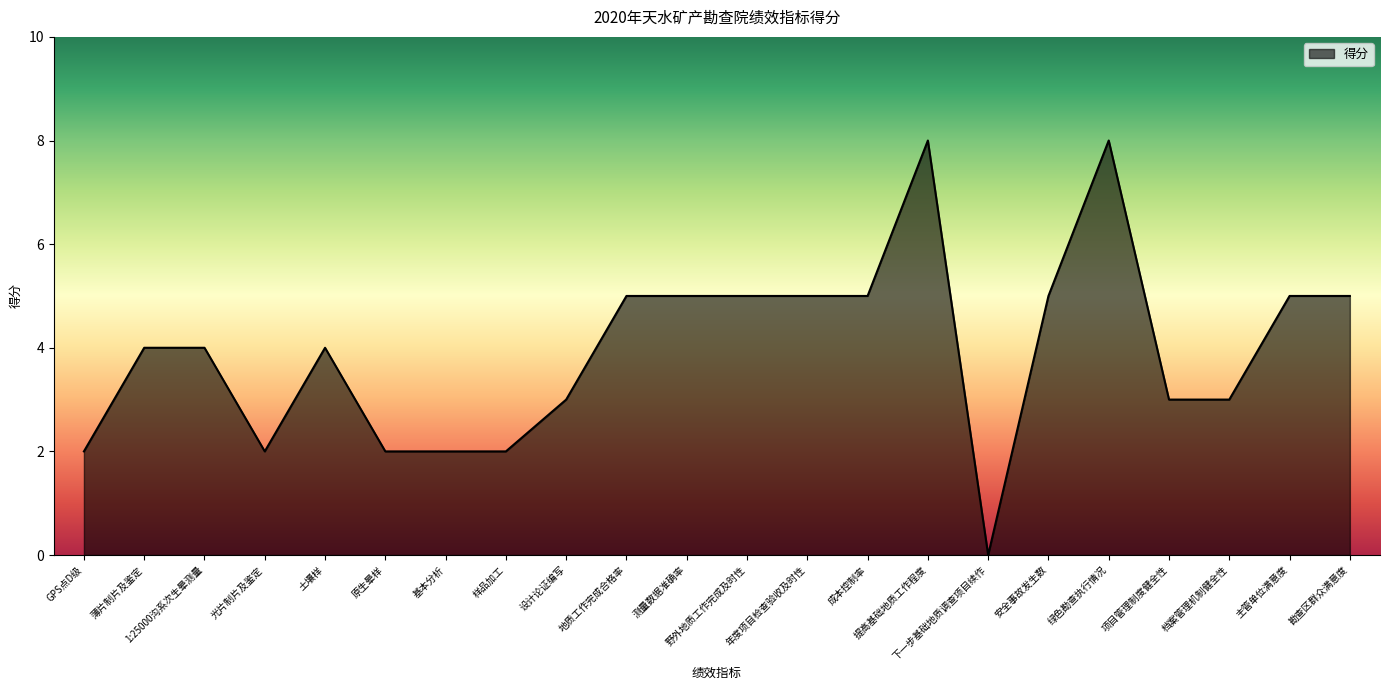

Count the values in the range 2 to 5.

19